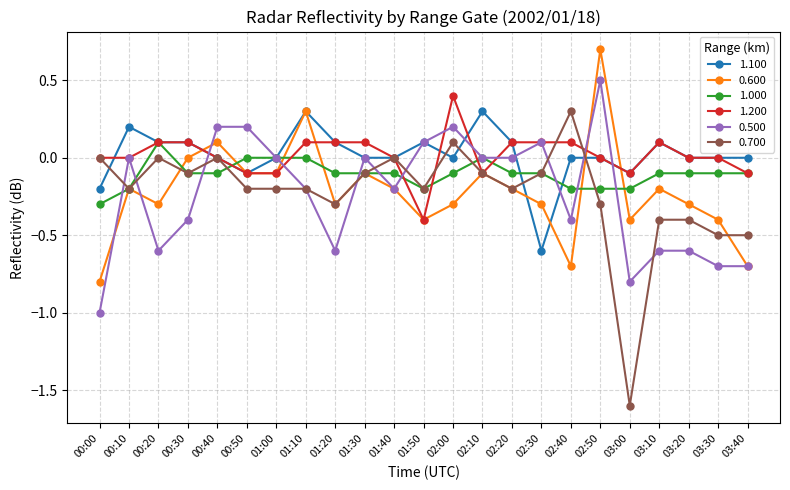

How many lines are shown in the chart?

6